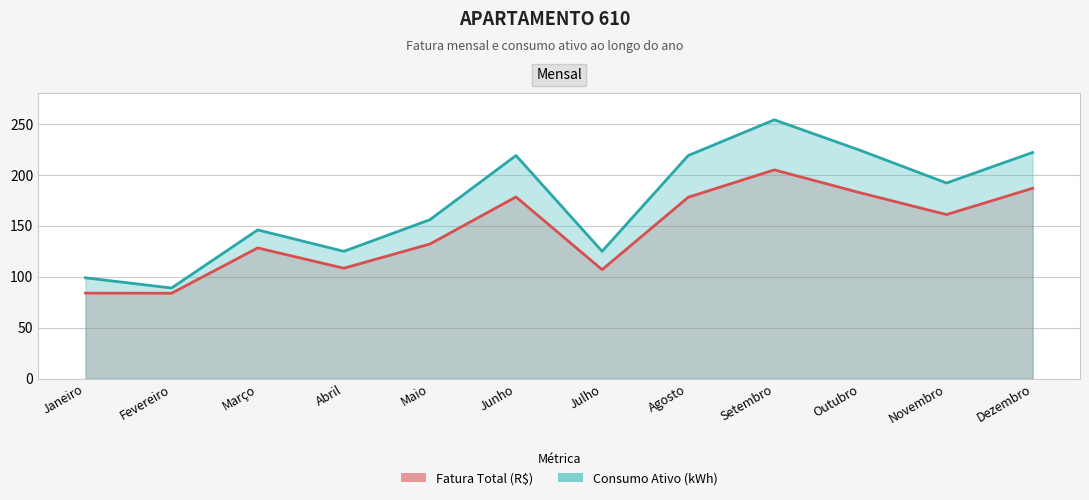

True or false: Fatura Total (R$) and Consumo Ativo (kWh) intersect in this chart.

False